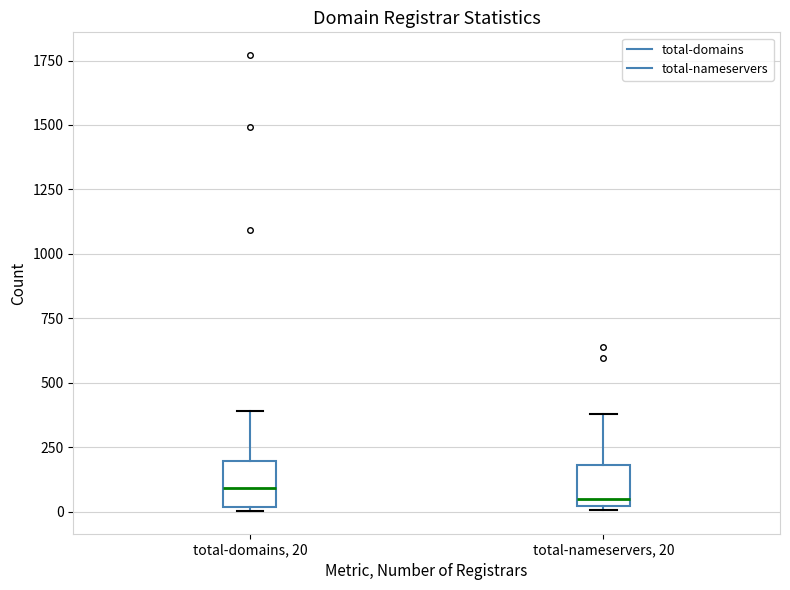

Reading left to right, read every box against the y-axis: the position of its median line, the range the box covers, and the ends of its whiskers. The values are not printed on the chart, so give them approximately, as read against the axis.

total-domains, 20: median 100, box 0 to 200, whiskers 0 (just below the box's lower edge) to 400
total-nameservers, 20: median 50, box 0 to 200, whiskers 0 (just below the box's lower edge) to 400